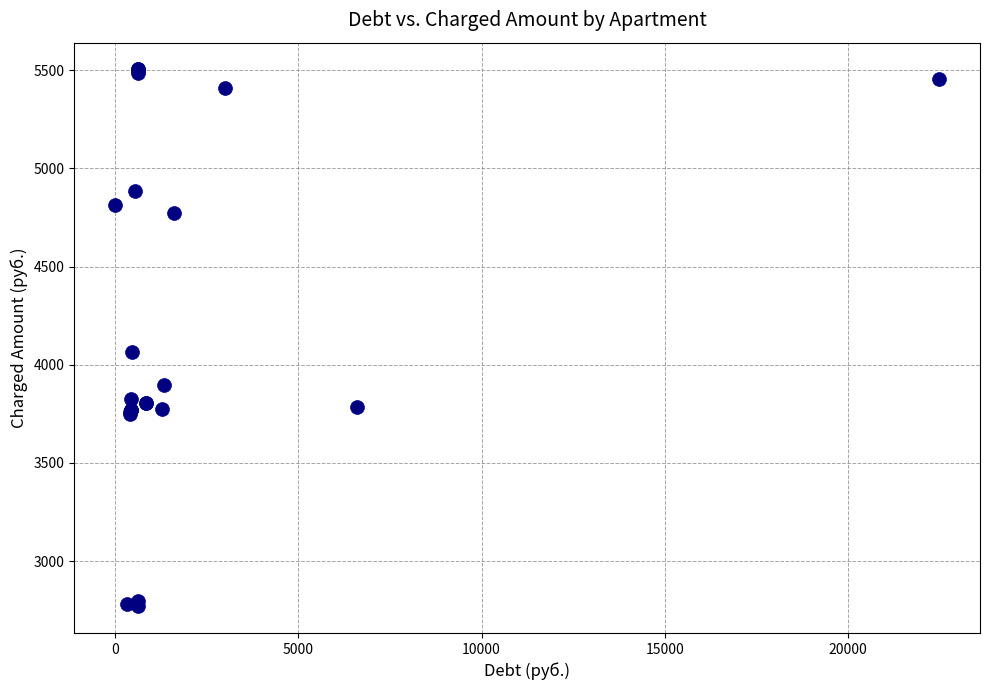

What Y value in the scatter plot is closest to 4136?

4063.0